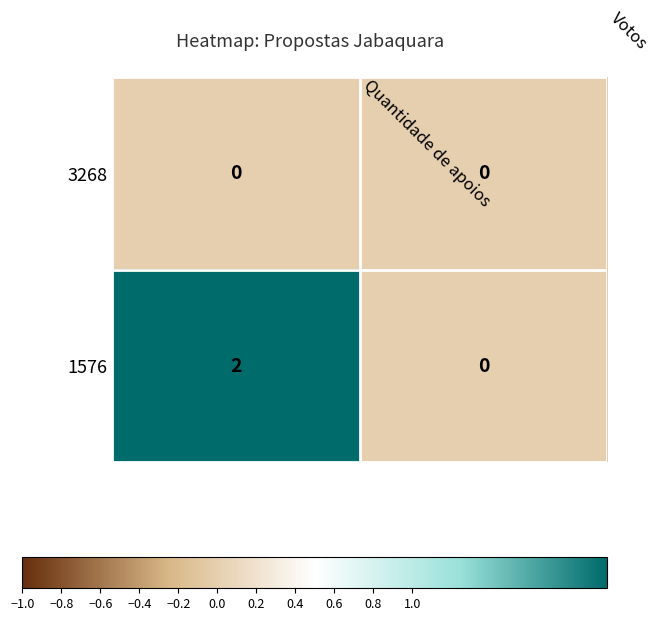

Which series has the largest total across all categories?

1576